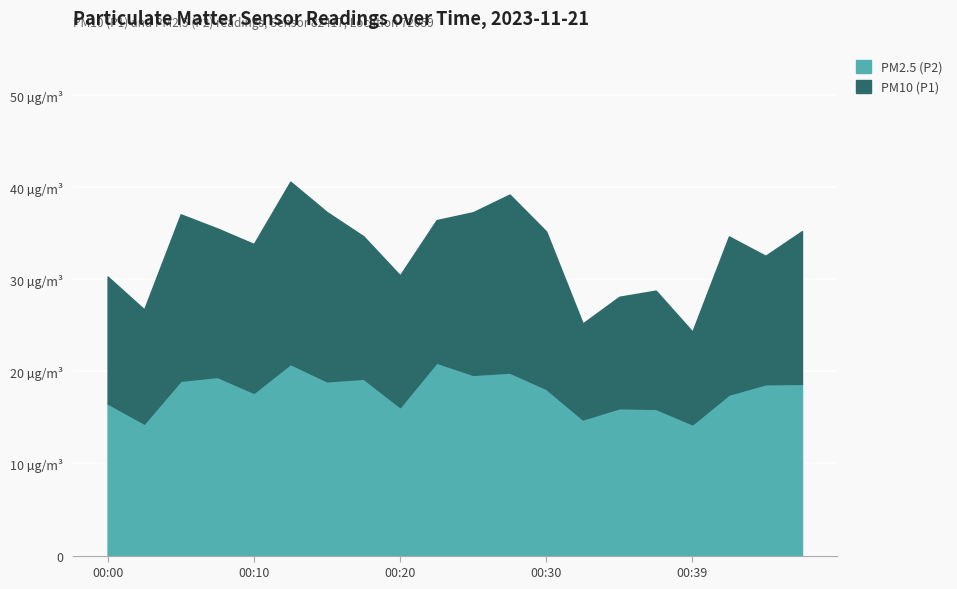

How many data points in PM10 (P1) are less than 34?

9